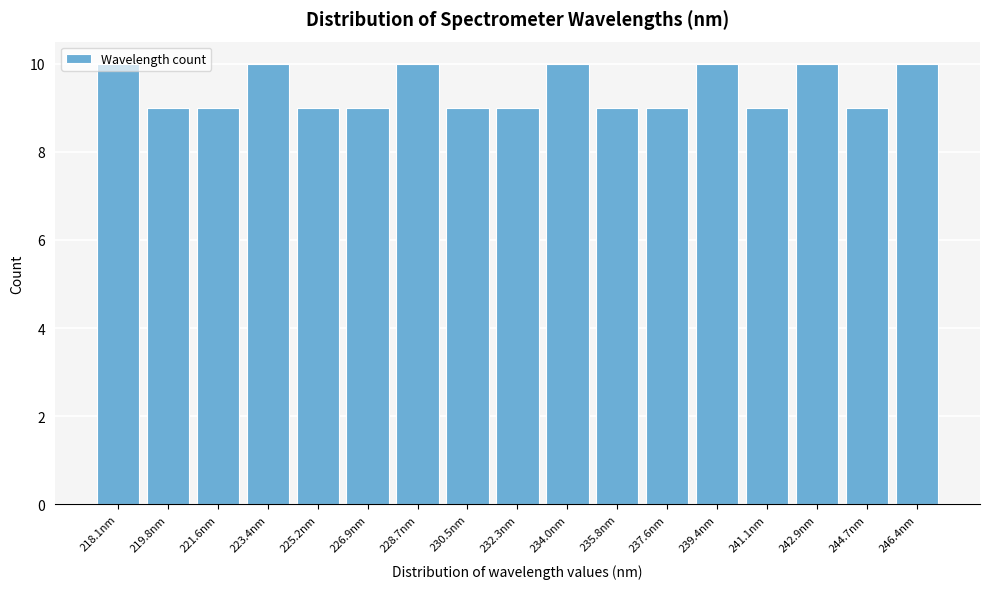

What is the label of the 16th bar from the left?

244.7nm